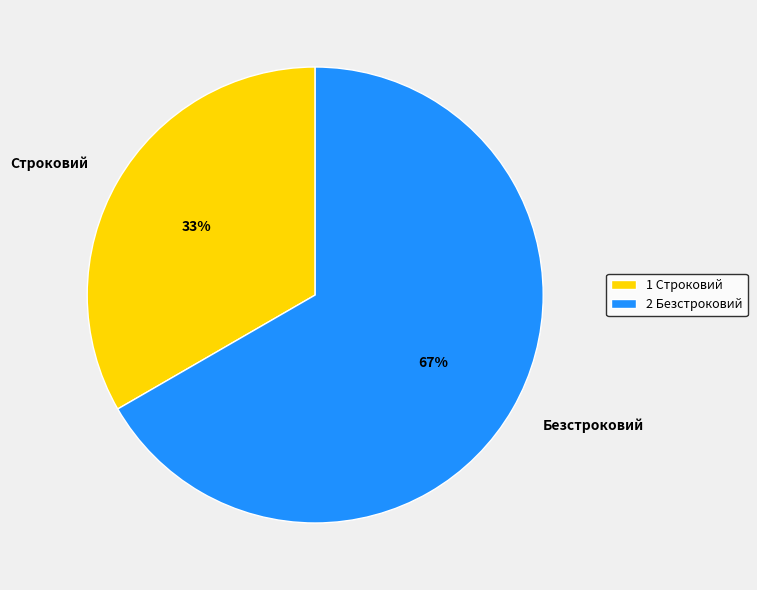

Is it true that Безстроковий is 53% of the pie?

False